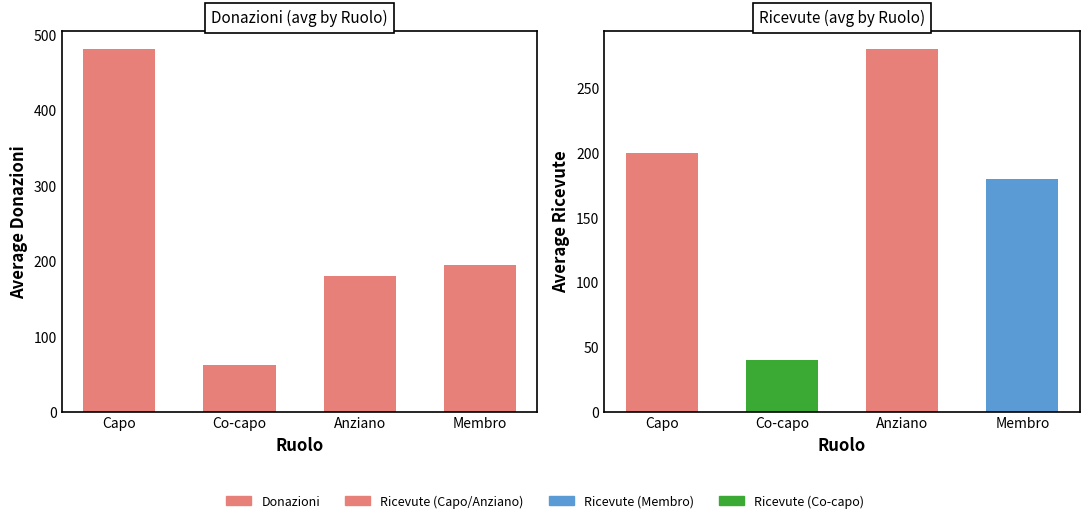

Where does the Donazioni (avg by Ruolo) series first go above 194?

Capo